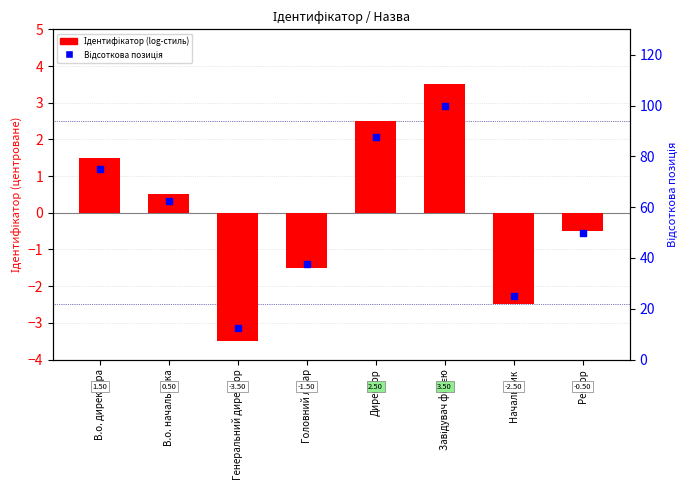

What is the total value across all series at Головний лікар?

36.0